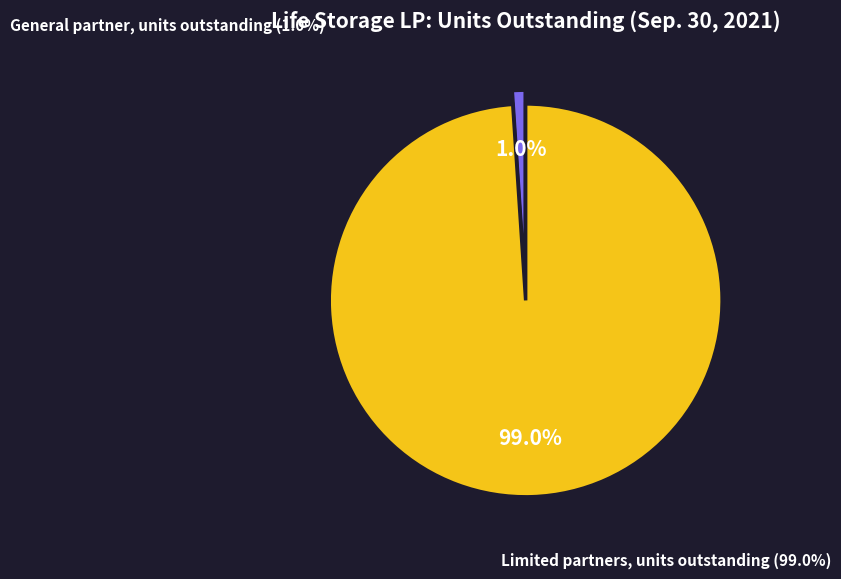

Combined, what portion of the pie is Limited partners, units outstanding and General partner, units outstanding?

100.0%